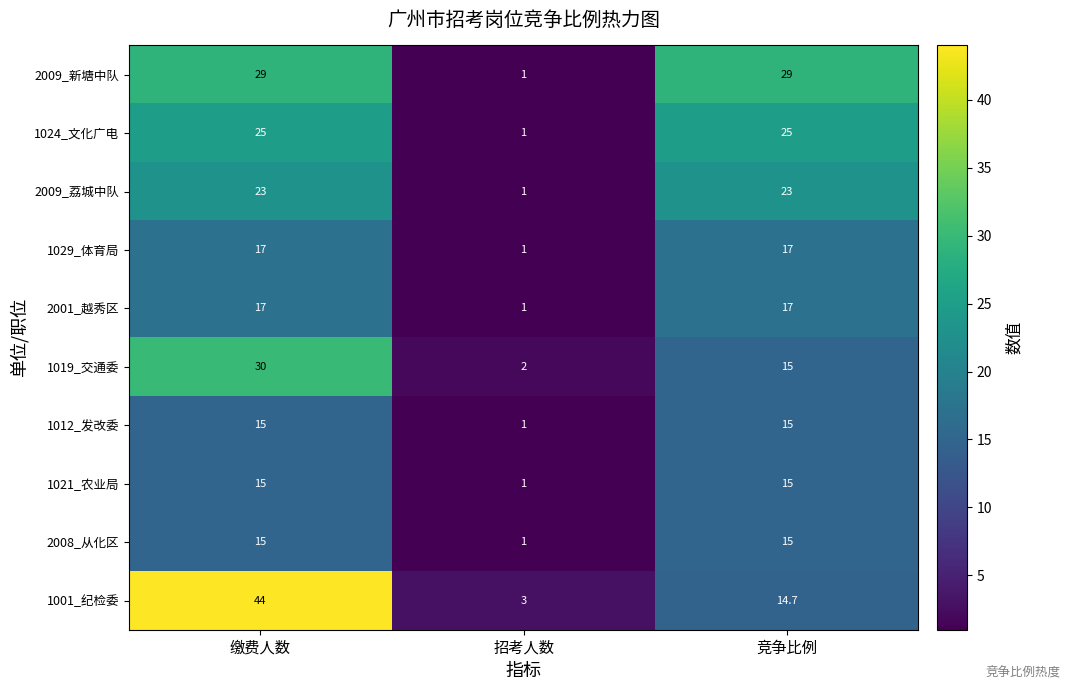

Reading left to right, list all the values displayed in this chart.

2009_新塘中队: 缴费人数=29.0	招考人数=1.0	竞争比例=29.0
1024_文化广电: 缴费人数=25.0	招考人数=1.0	竞争比例=25.0
2009_荔城中队: 缴费人数=23.0	招考人数=1.0	竞争比例=23.0
1029_体育局: 缴费人数=17.0	招考人数=1.0	竞争比例=17.0
2001_越秀区: 缴费人数=17.0	招考人数=1.0	竞争比例=17.0
1019_交通委: 缴费人数=30.0	招考人数=2.0	竞争比例=15.0
1012_发改委: 缴费人数=15.0	招考人数=1.0	竞争比例=15.0
1021_农业局: 缴费人数=15.0	招考人数=1.0	竞争比例=15.0
2008_从化区: 缴费人数=15.0	招考人数=1.0	竞争比例=15.0
1001_纪检委: 缴费人数=44.0	招考人数=3.0	竞争比例=14.7